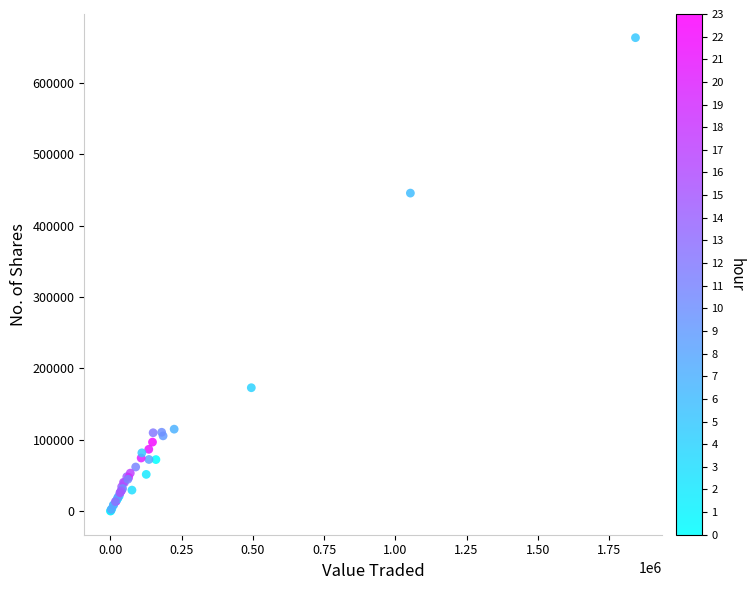

What Y value in the scatter plot is closest to 331723?

445548